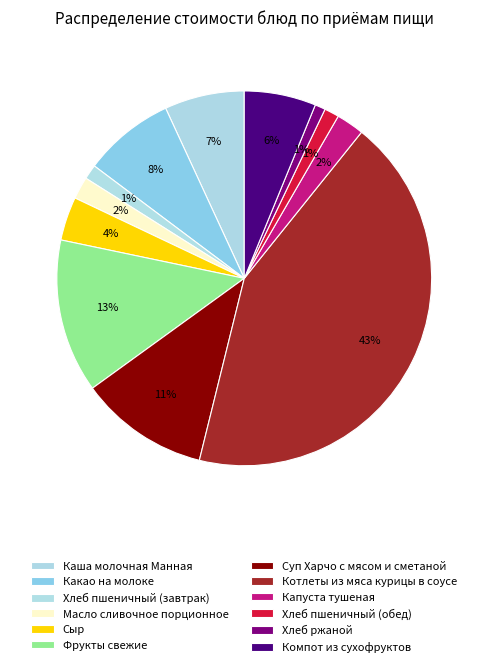

What percentage is the Масло сливочное порционное slice, to the nearest percent?

2%